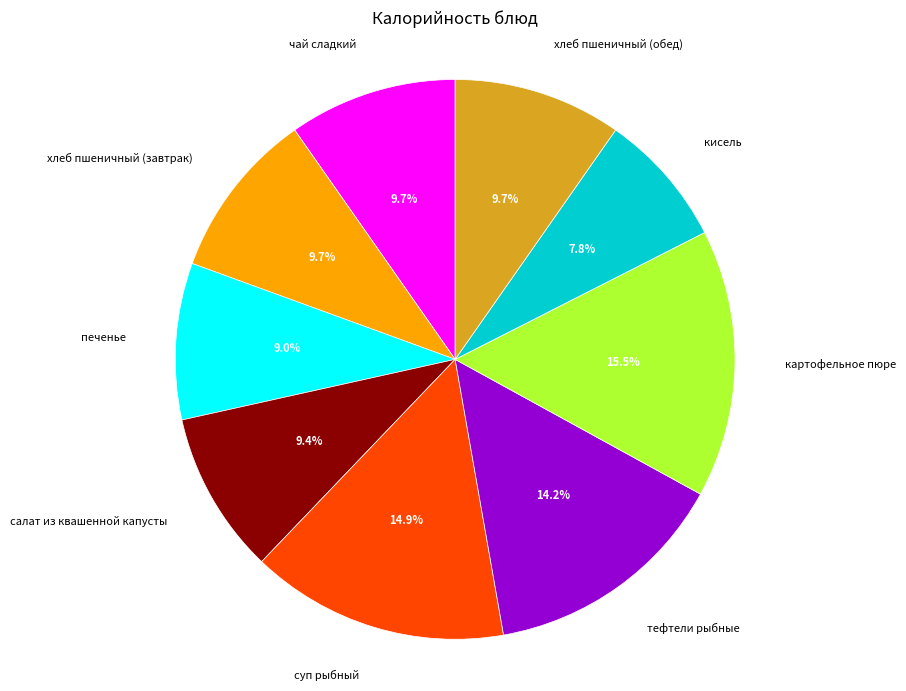

Do салат из квашенной капусты and картофельное пюре together represent more than half of the pie?

No